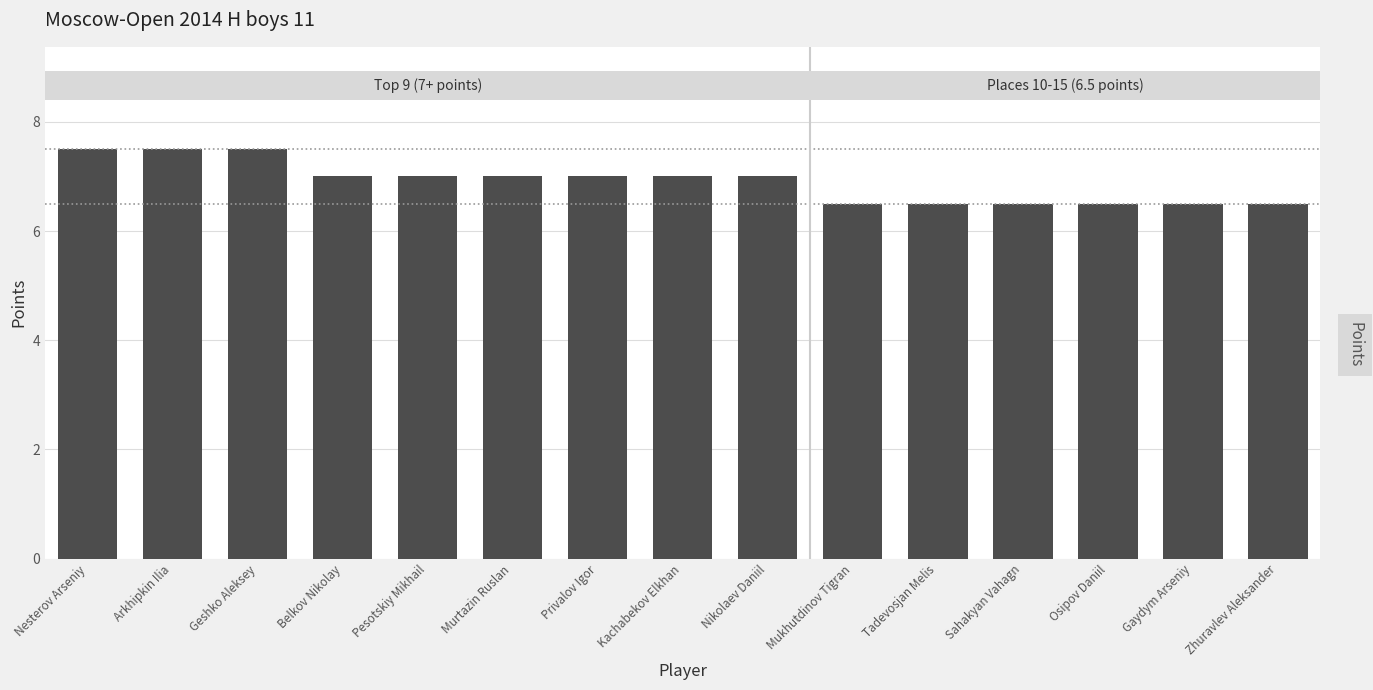

Reading left to right, extract all data points from this chart.

Nesterov Arseniy=7.5	Arkhipkin Ilia=7.5	Geshko Aleksey=7.5	Belkov Nikolay=7.0	Pesotskiy Mikhail=7.0	Murtazin Ruslan=7.0	Privalov Igor=7.0	Kachabekov Elkhan=7.0	Nikolaev Daniil=7.0	Mukhutdinov Tigran=6.5	Tadevosjan Melis=6.5	Sahakyan Vahagn=6.5	Osipov Daniil=6.5	Gaydym Arseniy=6.5	Zhuravlev Aleksander=6.5